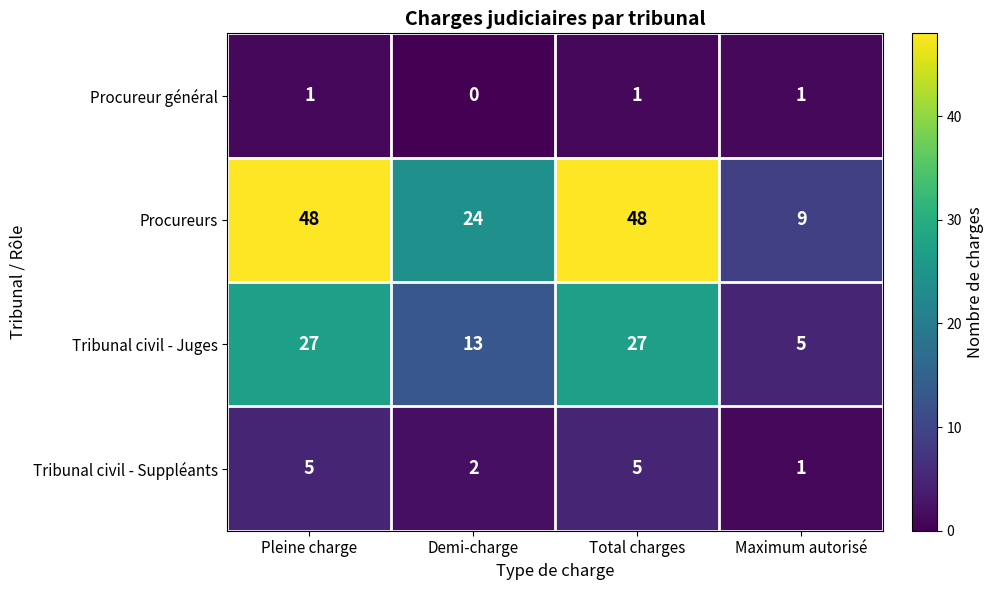

What is the highest value of the Tribunal civil - Juges series?

27